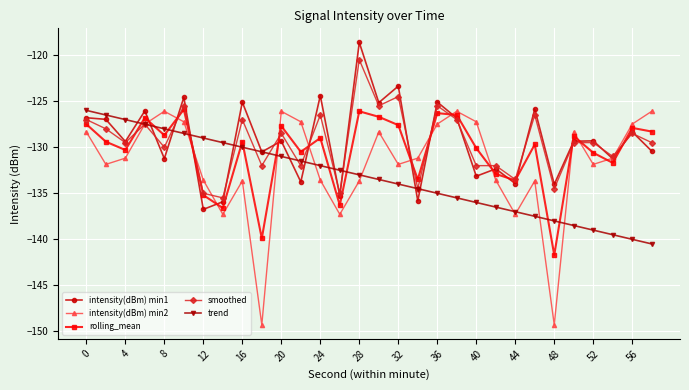

What is the value of the smoothed point at the 21st from the left?

-132.0